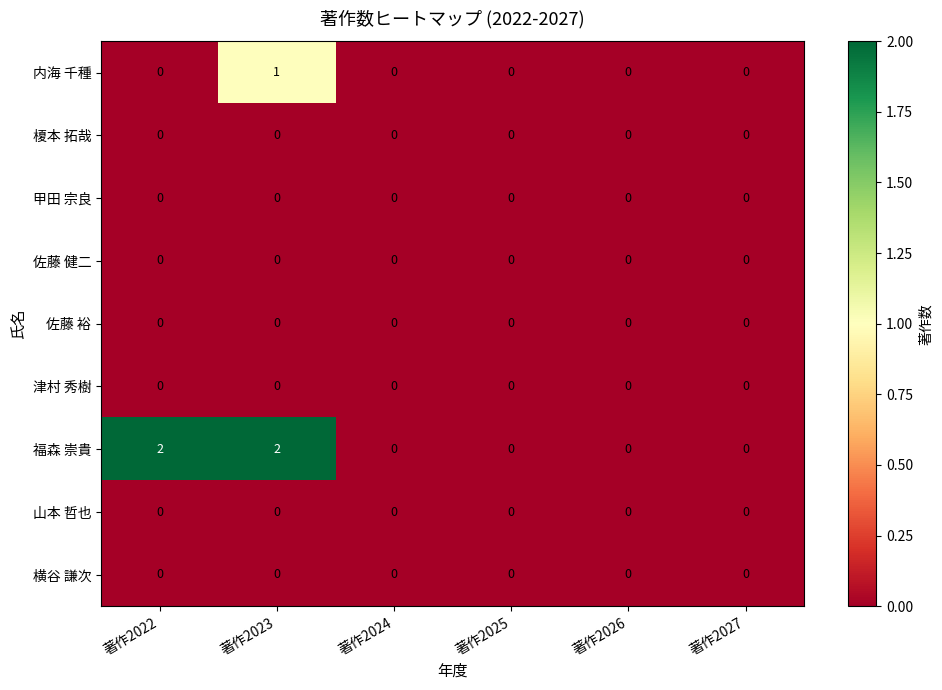

At which category is the sum across all series the highest?

著作2023